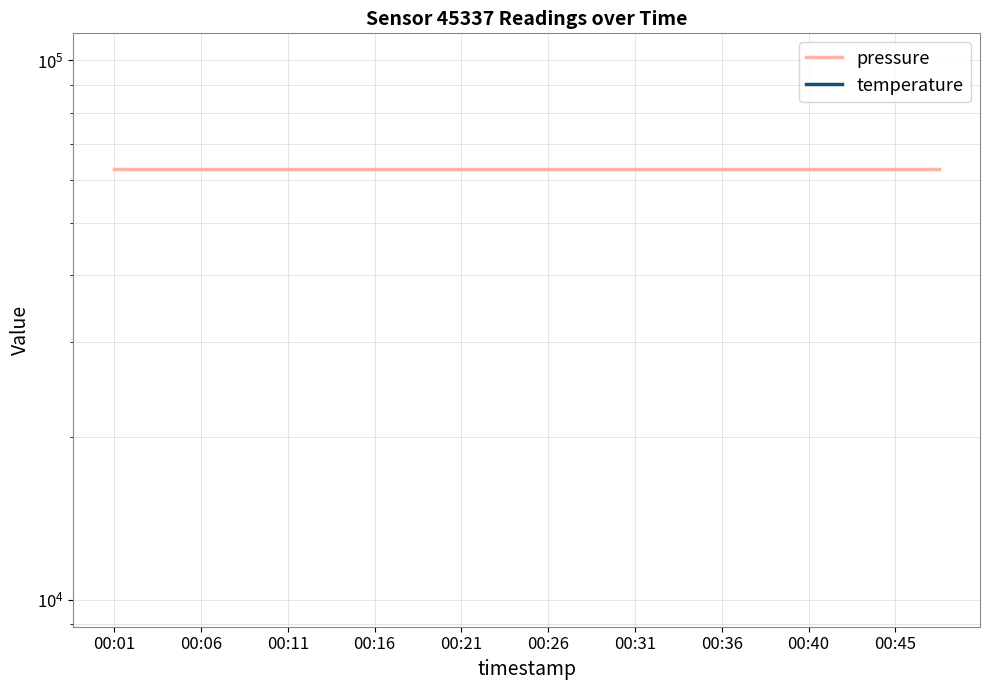

Rank the series by their average value, from highest to lowest.

pressure, temperature